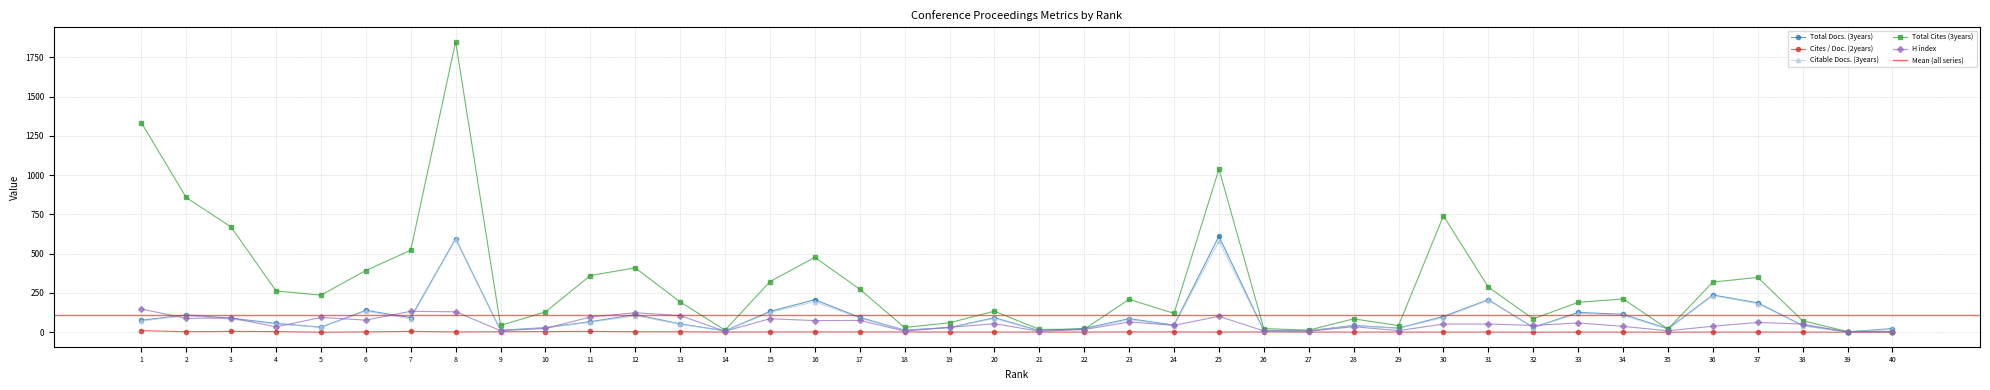

Reading left to right, extract all data points from this chart.

Total Docs. (3years): 76	110	89	56	32	139	93	596	12	29	67	112	53	9	132	207	94	13	30	92	10	24	86	45	611	11	9	43	26	100	207	30	126	114	22	237	187	43	2	23
Cites / Doc. (2years): 10	3	5	4	0	2	5	2	3	4	5	3	3	1	2	2	2	2	1	1	1	1	2	2	1	2	1	1	1	1	1	0	1	1	0	1	1	1	0	0
Citable Docs. (3years): 71	106	82	53	31	134	86	592	11	28	63	105	51	8	126	194	89	12	28	88	8	19	81	41	579	10	8	41	25	93	204	29	120	108	19	233	182	41	1	18
Total Cites (3years): 1335	858	670	263	236	393	522	1850	43	129	361	410	193	13	322	477	274	30	60	134	18	19	209	120	1039	23	13	85	42	741	287	85	190	212	20	319	349	73	4	4
H index: 148	88	91	34	94	77	133	130	10	24	97	124	106	6	86	74	75	7	31	54	6	17	65	44	101	8	6	35	10	52	52	43	59	37	9	38	62	52	1	4